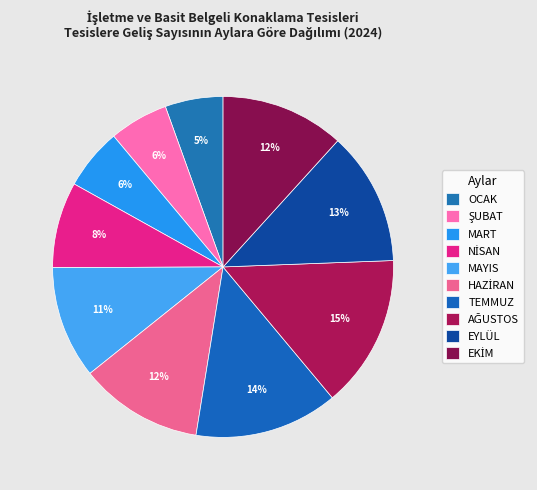

Which has a higher value, AĞUSTOS or EKİM?

AĞUSTOS